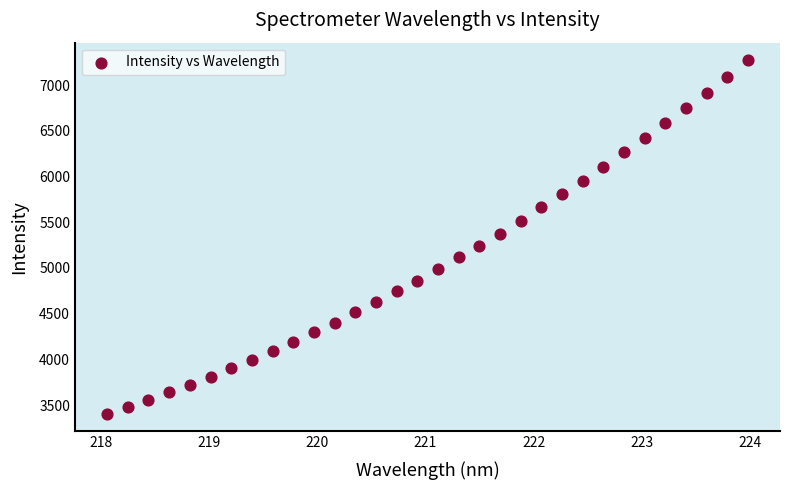

What is the range of Y values (max minus min)?

3865.6